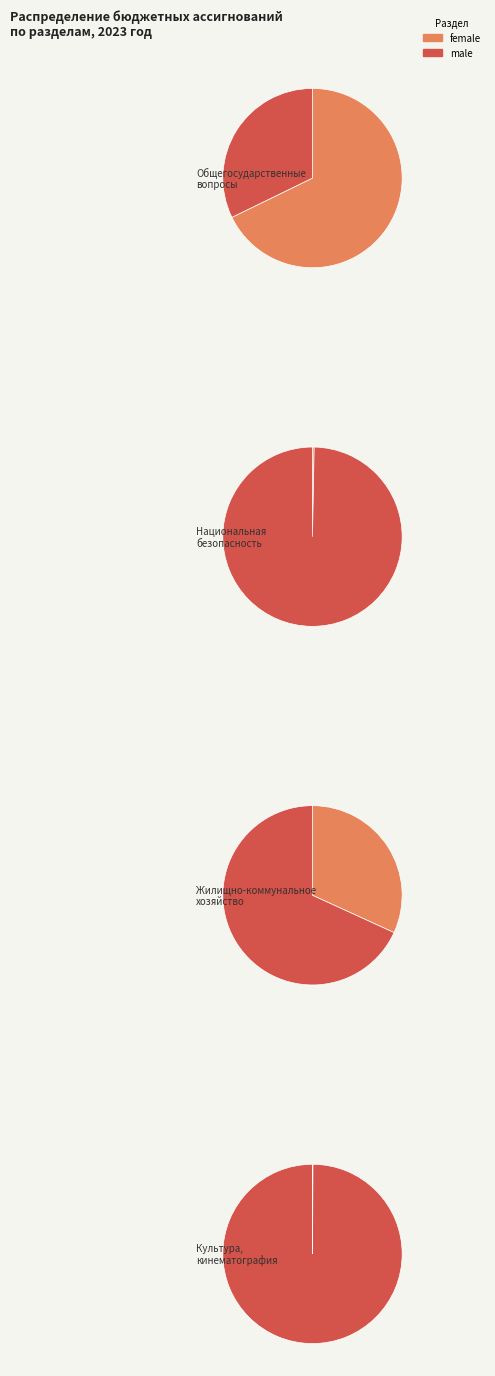

Which has a higher value, НАЦИОНАЛЬНАЯ БЕЗОПАСНОСТЬ И ПРАВООХРАНИТЕЛЬНАЯ ДЕЯТЕЛЬНОСТЬ or КУЛЬТУРА, КИНЕМАТОГРАФИЯ?

НАЦИОНАЛЬНАЯ БЕЗОПАСНОСТЬ И ПРАВООХРАНИТЕЛЬНАЯ ДЕЯТЕЛЬНОСТЬ